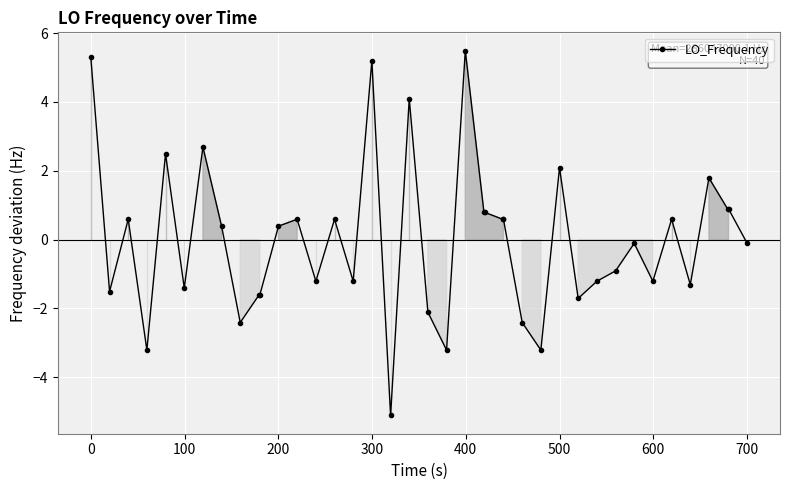

True or false: the data has more than 2 interior local peaks.

True